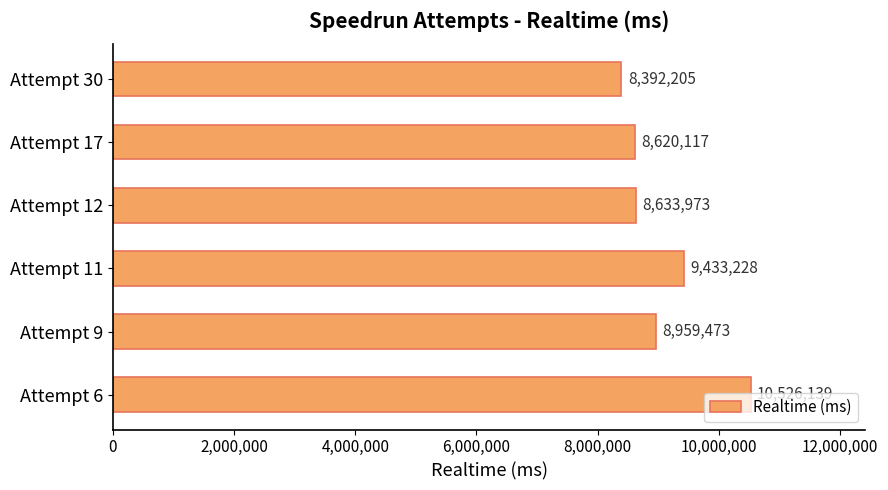

The chart shows a value of 9433228 at Attempt 11. True or false?

True